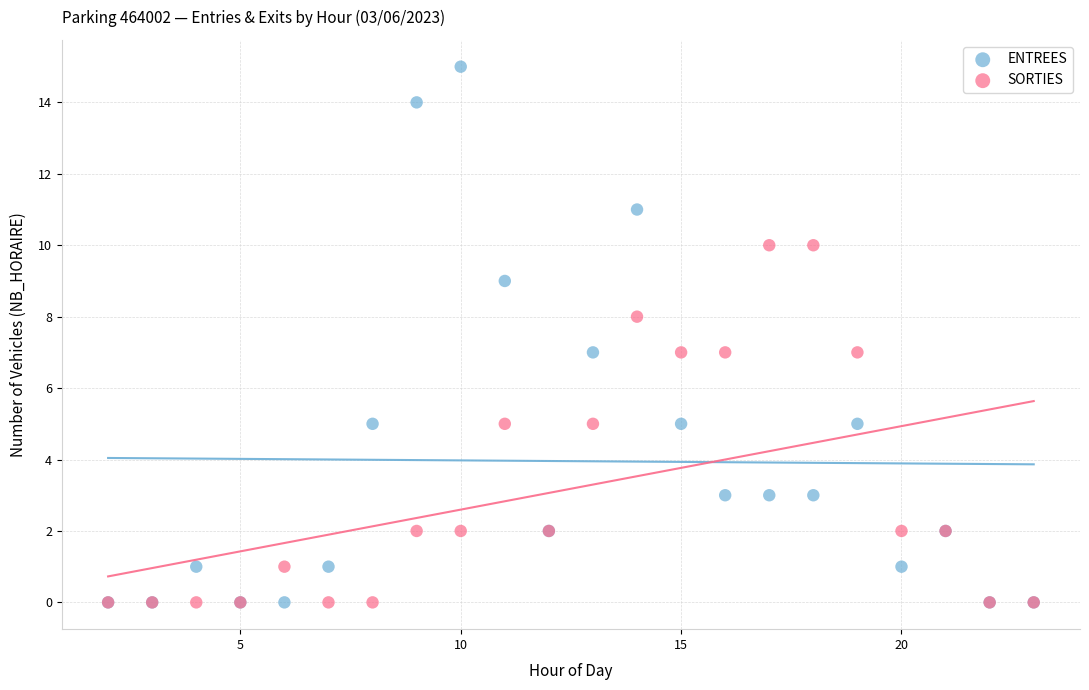

Which series has the largest Y range (max minus min)?

ENTREES